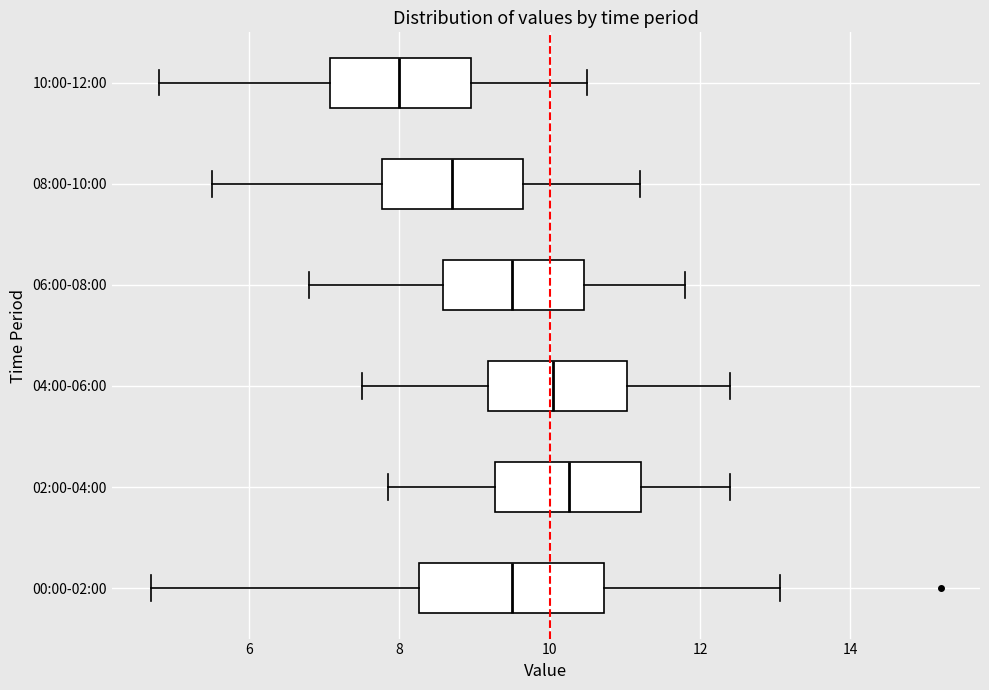

Comparing the boxes themselves (not the whiskers), which one is the widest?

00:00-02:00